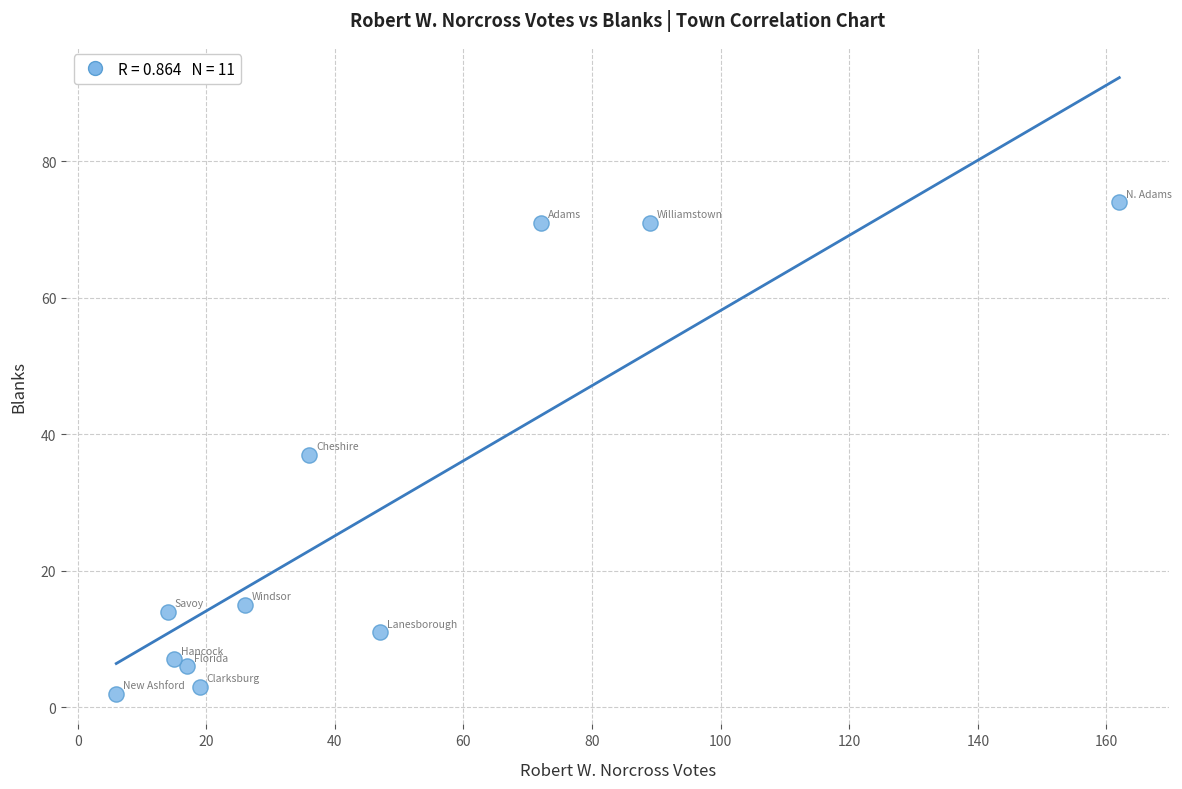

What is the range of Y values (max minus min)?

72